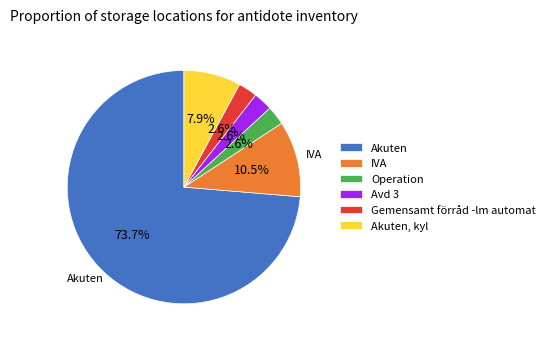

What is the largest slice in the pie chart?

Akuten